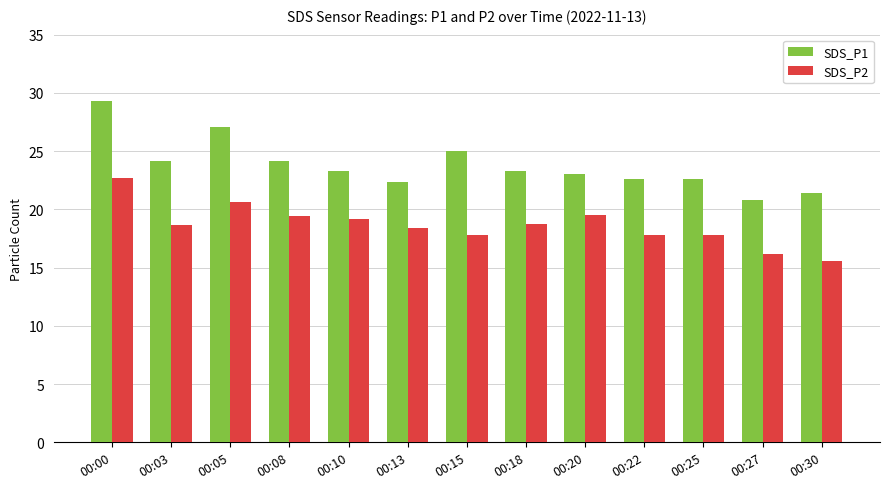

The value of SDS_P2 at 00:13 is 5.2. True or false?

False